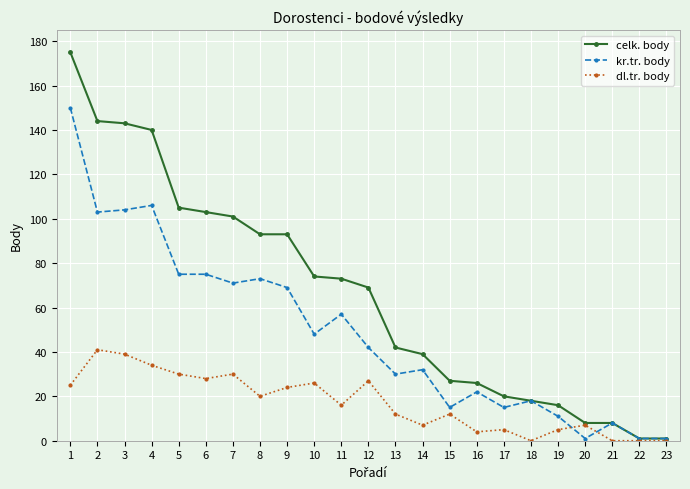

Between 1 and 21, which series saw the biggest shift?

celk. body